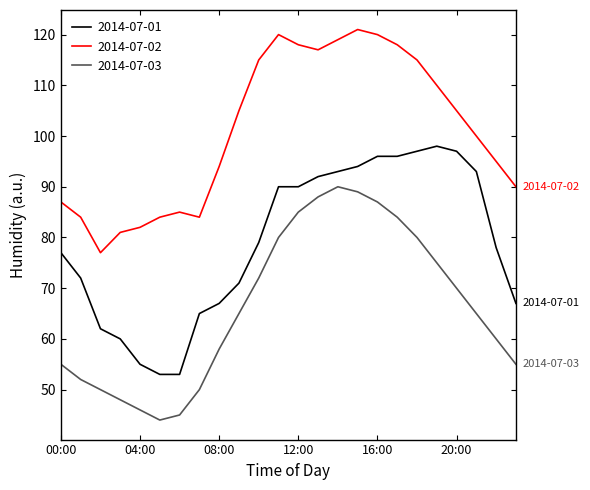

True or false: 2014-07-02 has more than 2 interior local peaks.

True